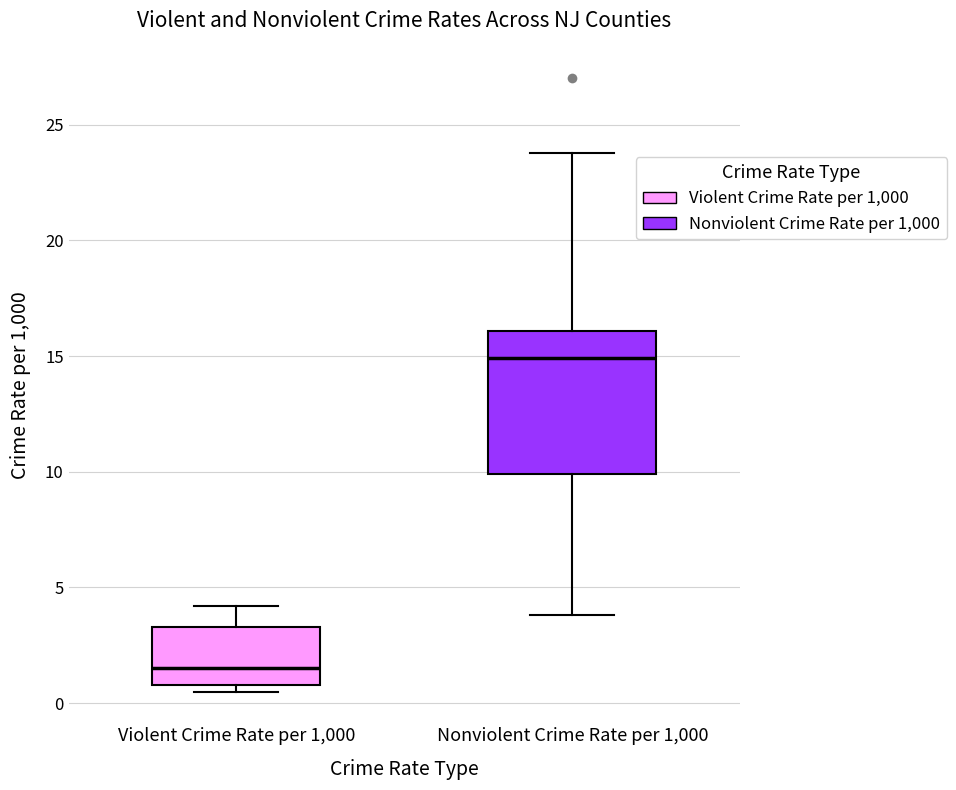

Comparing the boxes themselves (not the whiskers), which one is the tallest?

Nonviolent Crime Rate per 1,000